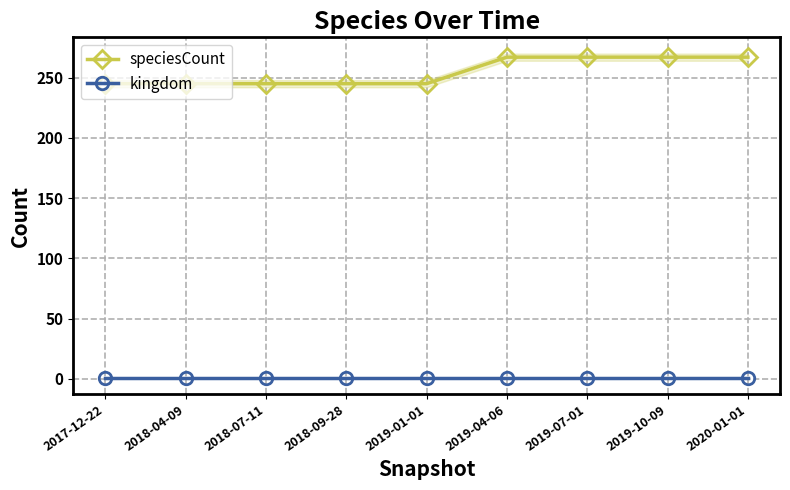

Rank the series by their maximum value, from highest to lowest.

speciesCount, kingdom